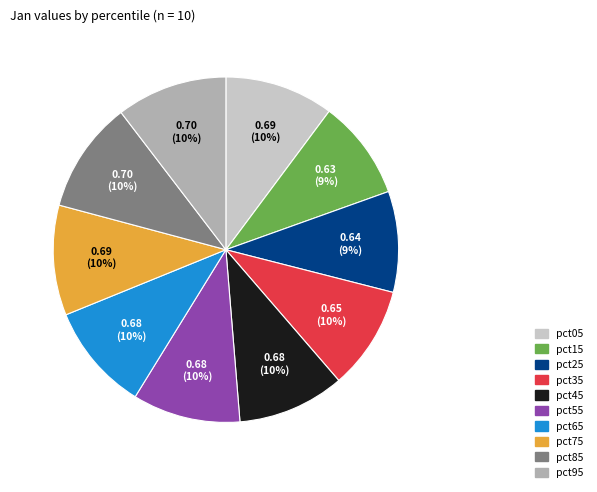

Which has a higher value, pct95 or pct25?

pct95